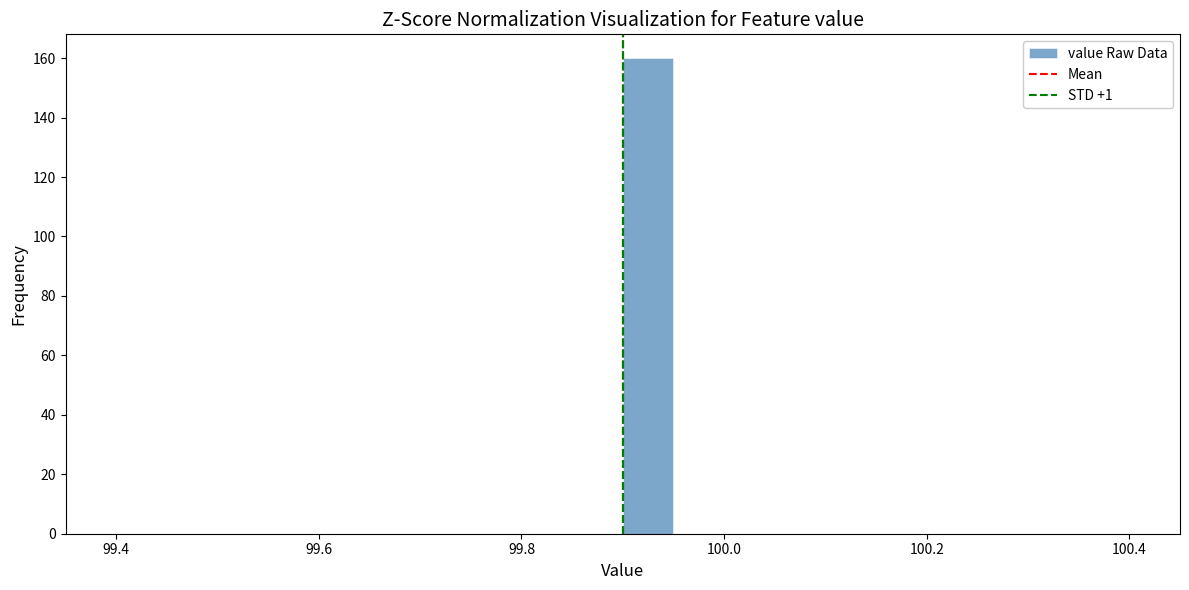

Read against the x-axis, roughly where is the centre of the tallest bar?

99.92